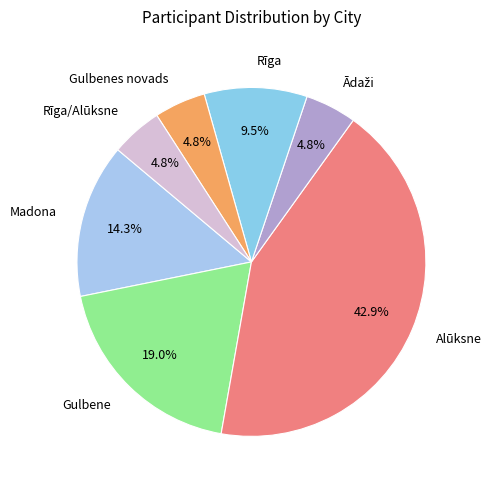

True or false: Alūksne accounts for 52% of the total.

False